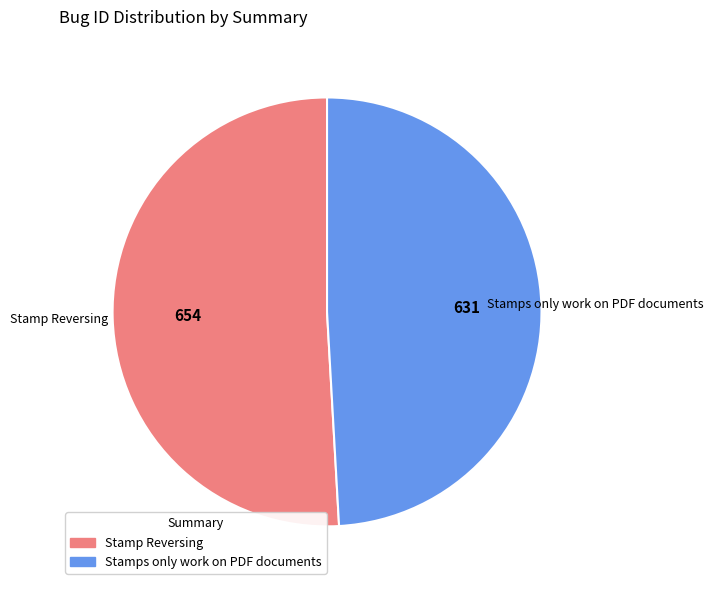

Is the sum of Stamps only work on PDF documents and Stamp Reversing greater than half?

Yes